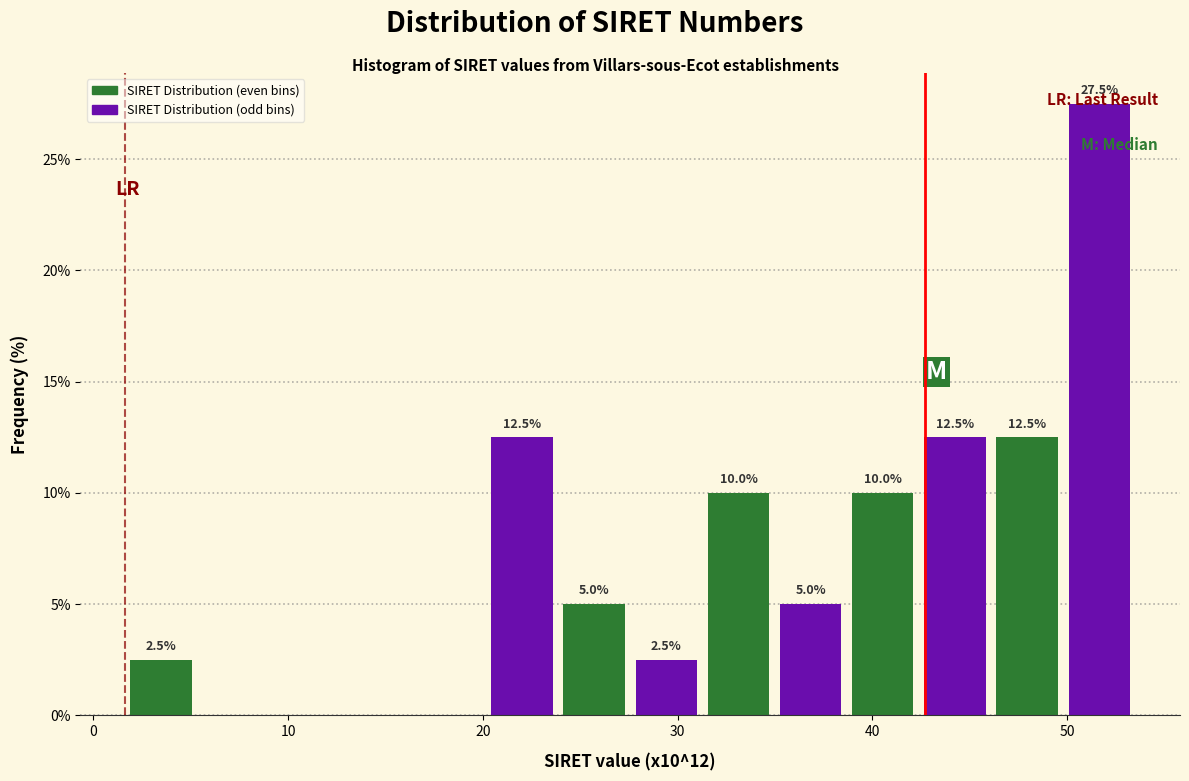

Around what value on the x-axis is the tallest bar? Give the approximate position of its centre, as read against the axis.

52